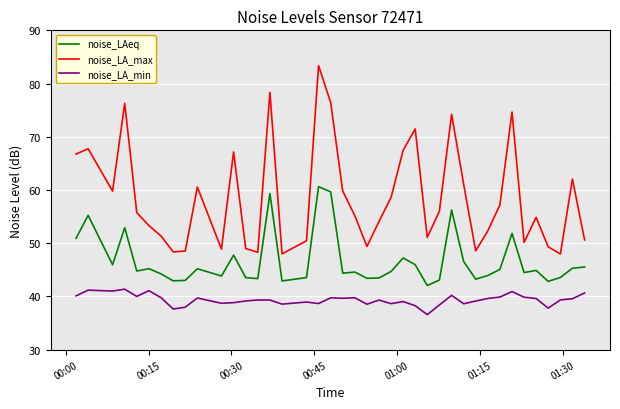

Which series has the largest total across all categories?

noise_LA_max